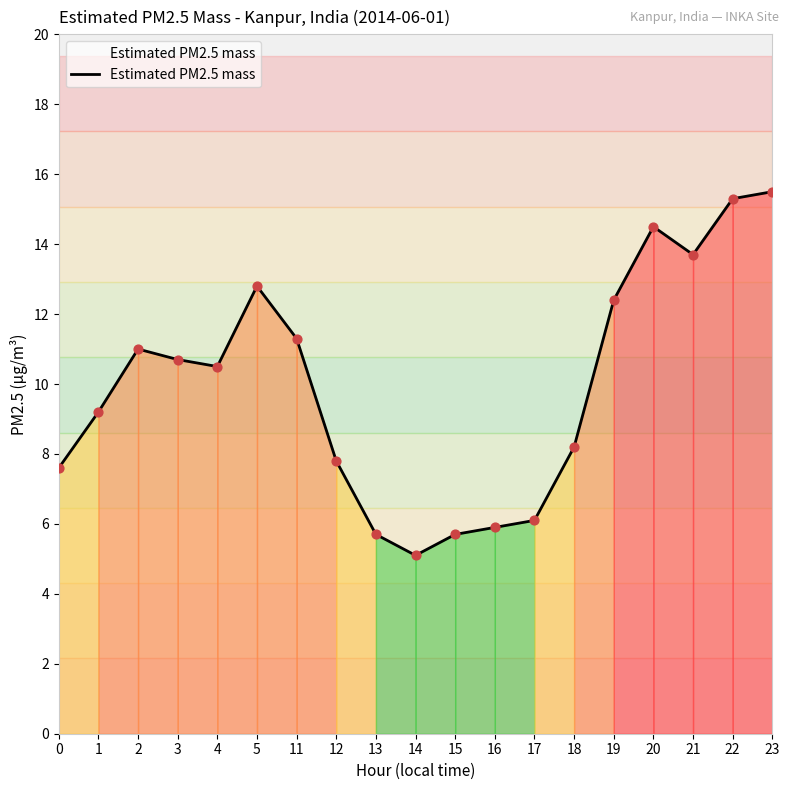

Approximately how many times larger is the value at 13 compared to 12?

0.7